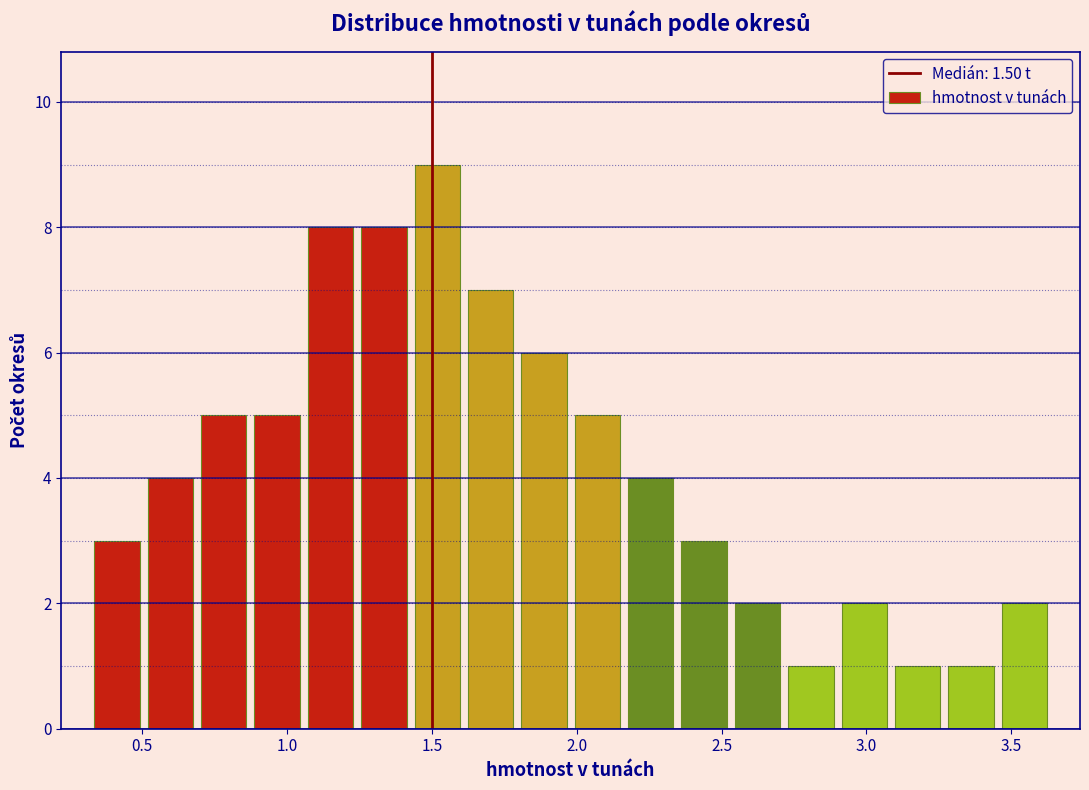

Read against the x-axis, roughly where is the centre of the tallest bar?

1.50